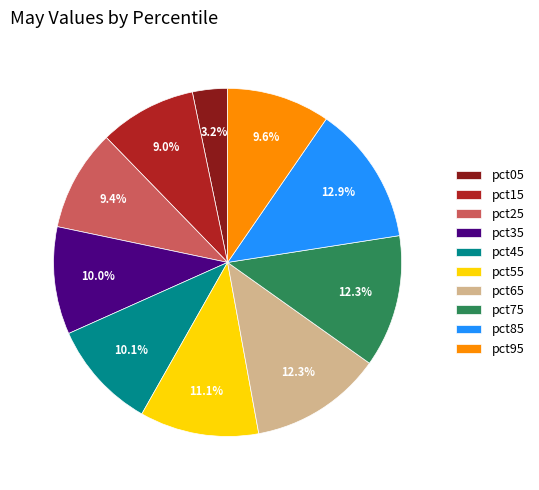

Does pct95 represent more than half of the total?

No